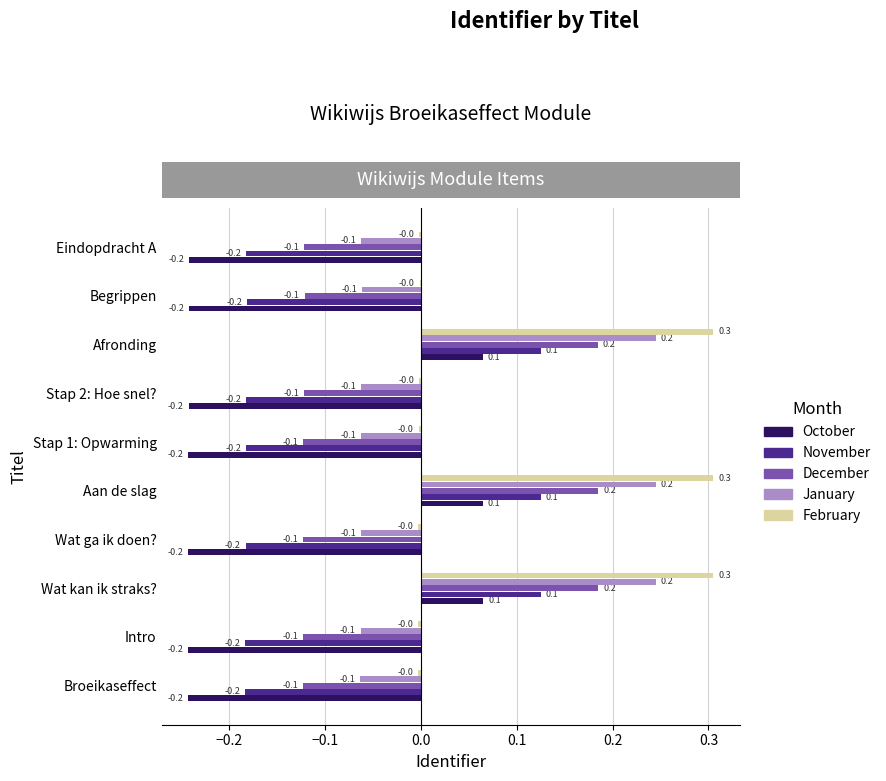

Which series has the largest total across all categories?

February